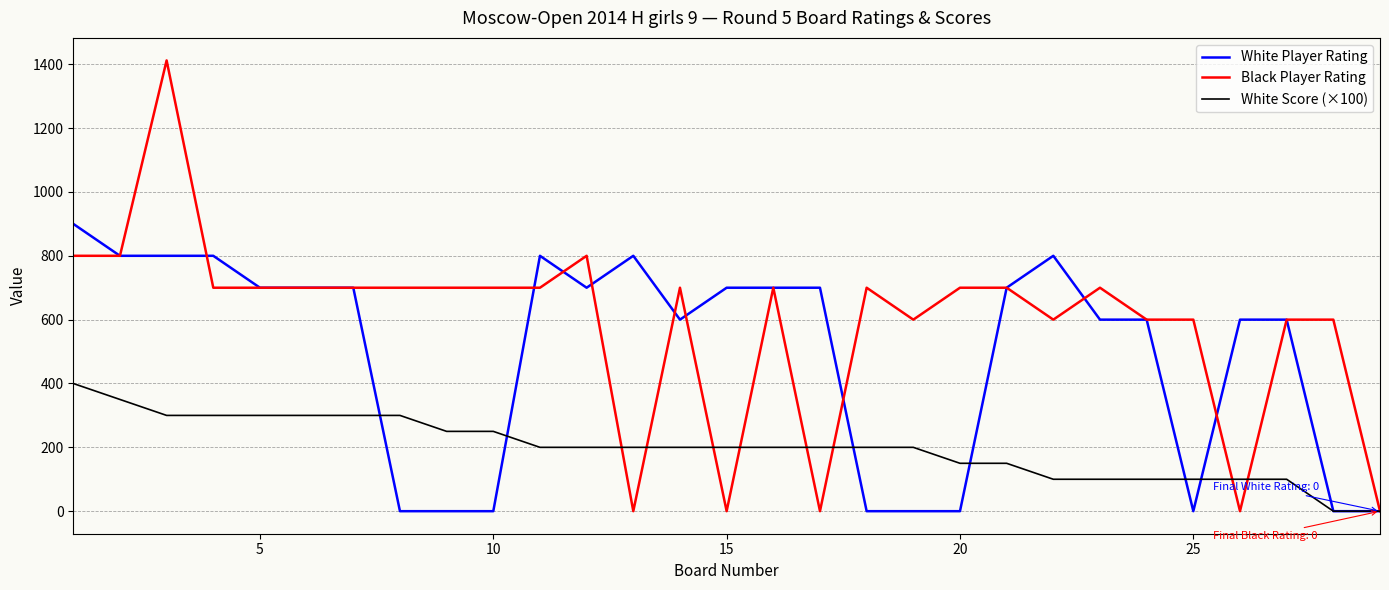

Reading left to right, list all the values displayed in this chart.

White Player Rating: 900	800	800	800	700	700	700	0	0	0	800	700	800	600	700	700	700	0	0	0	700	800	600	600	0	600	600	0	0
Black Player Rating: 800	800	1412	700	700	700	700	700	700	700	700	800	0	700	0	700	0	700	600	700	700	600	700	600	600	0	600	600	0
White Score (×100): 400	350	300	300	300	300	300	300	250	250	200	200	200	200	200	200	200	200	200	150	150	100	100	100	100	100	100	0	0